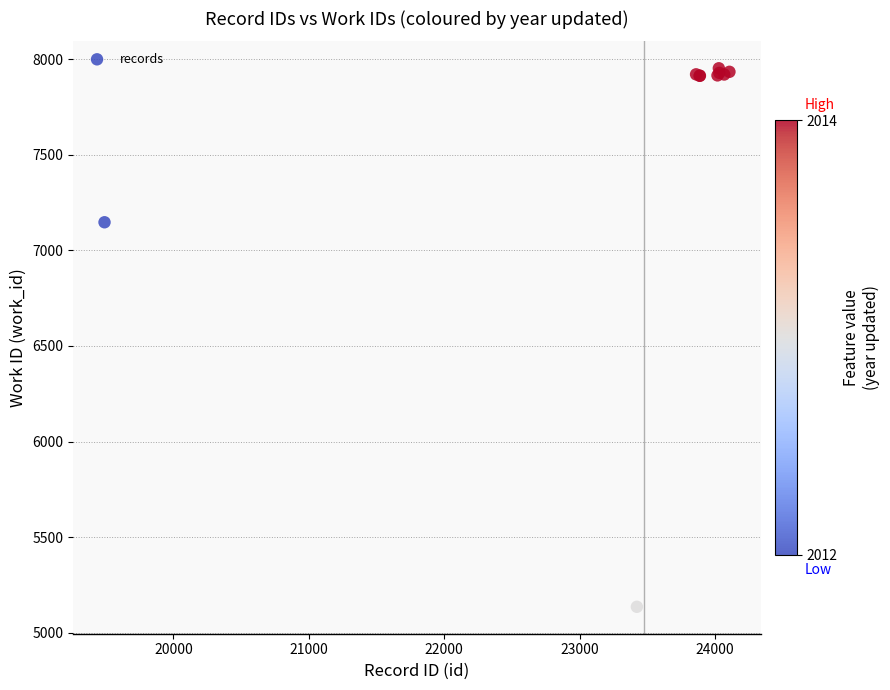

What Y value in the scatter plot is closest to 6544?

7147.2